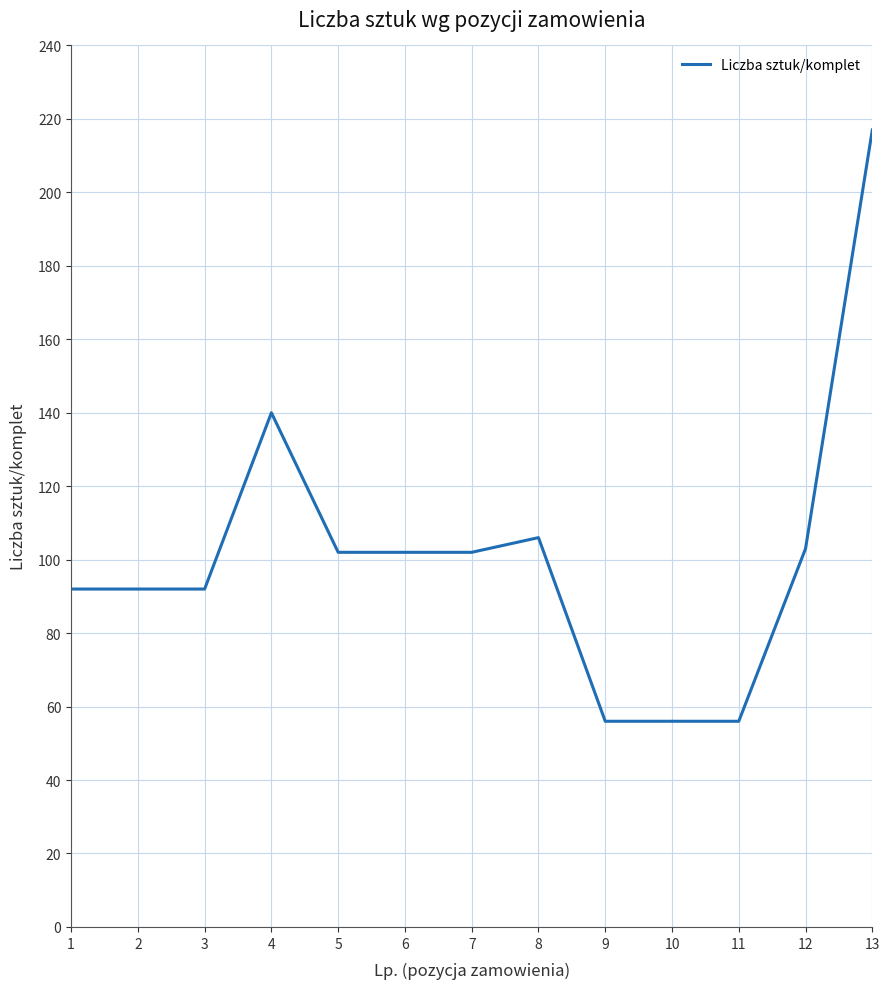

Reading left to right, list all the values displayed in this chart.

92	92	92	140	102	102	102	106	56	56	56	103	217